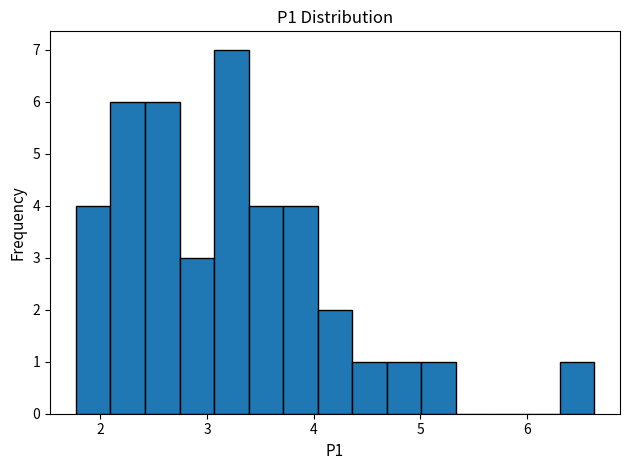

Around what value on the x-axis is the tallest bar? Give the approximate position of its centre, as read against the axis.

3.2